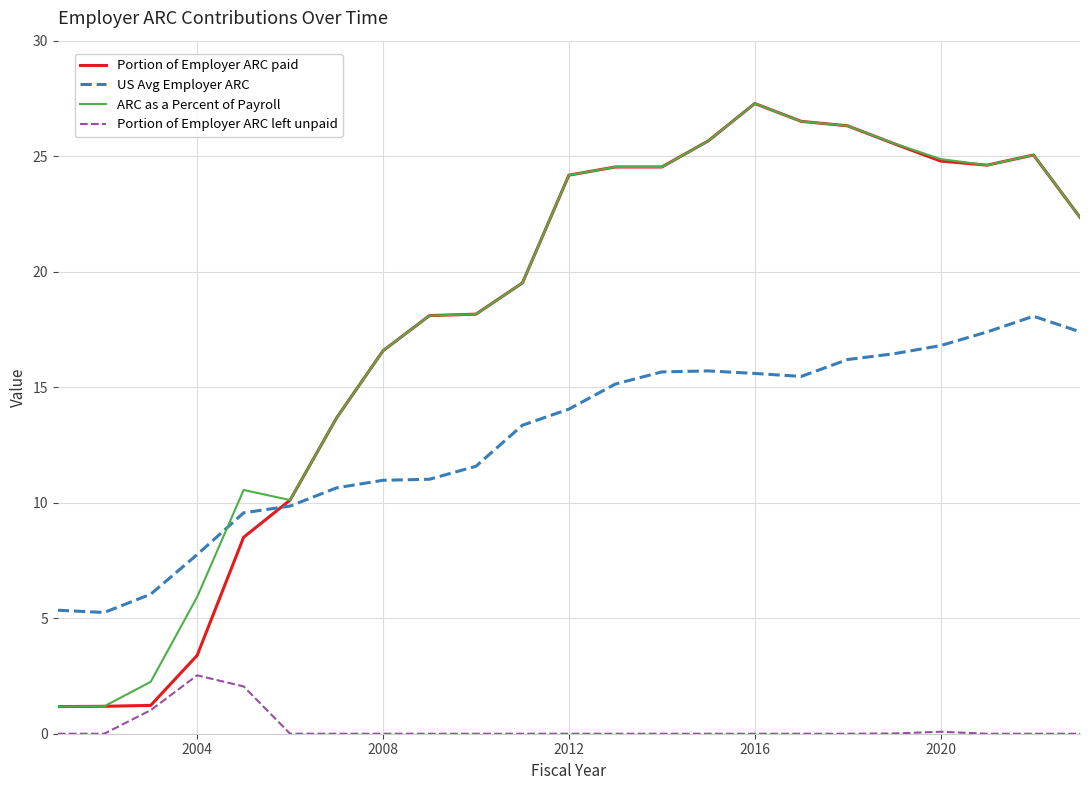

What is the maximum value shown in the chart?

27.3